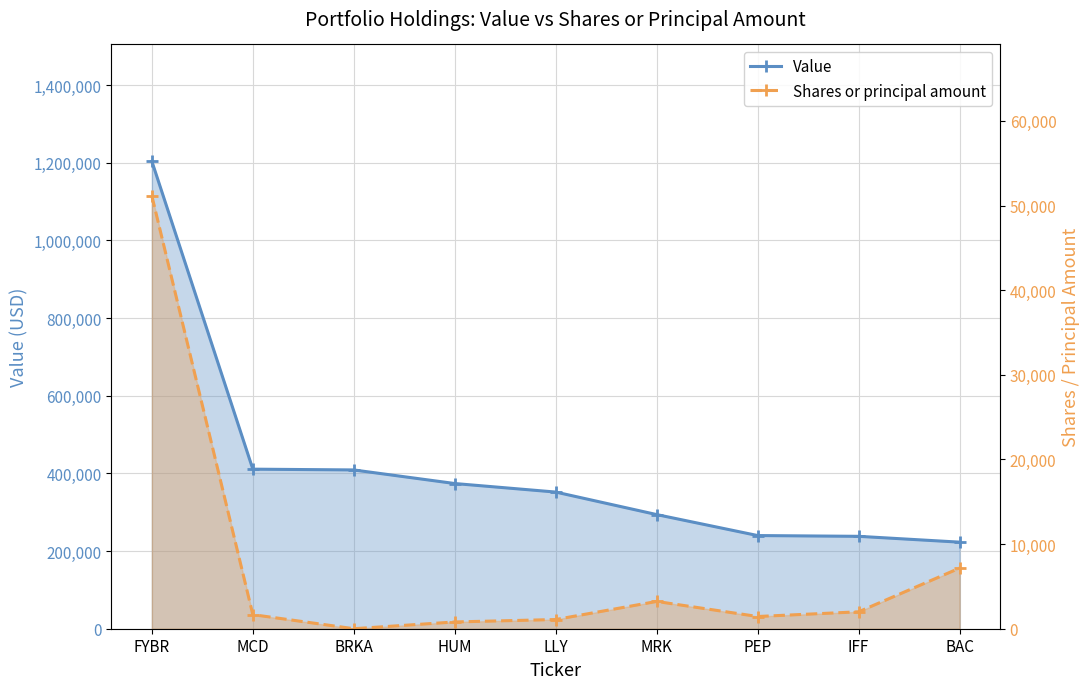

True or false: Value and Shares or principal amount cross at least once.

False